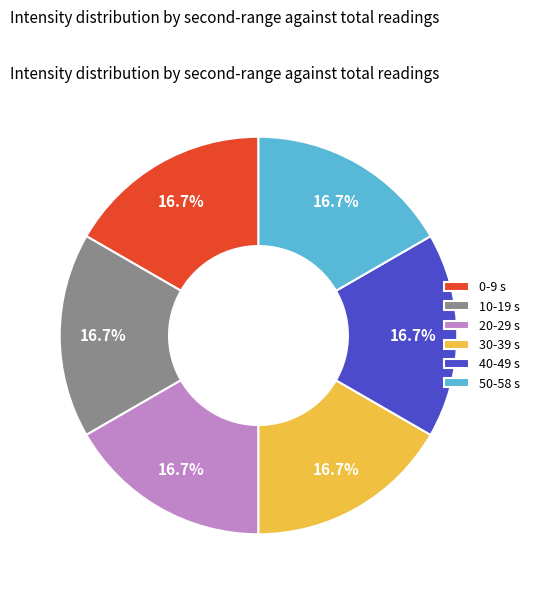

Does any single category account for the majority?

No